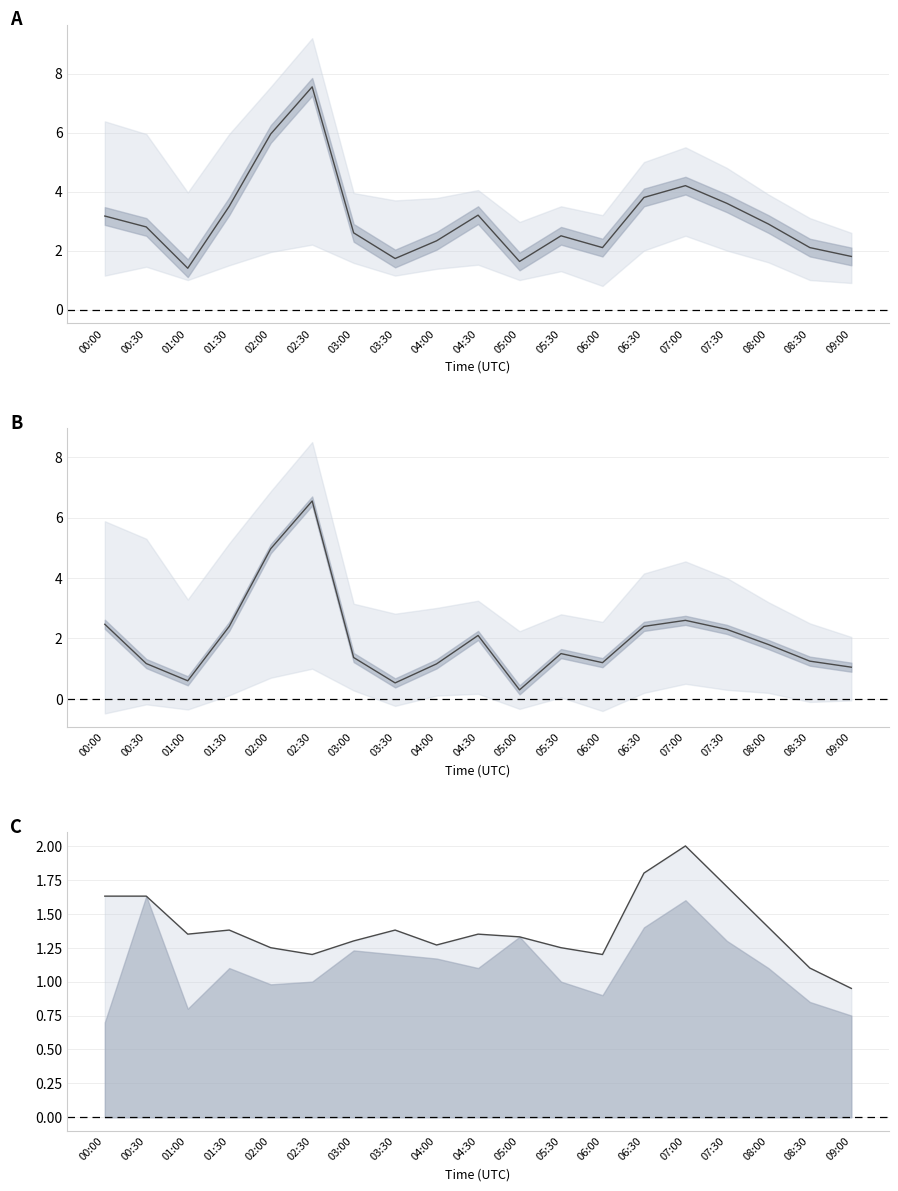

The P1 - P2 series shows 2.4 at 06:30. True or false?

True